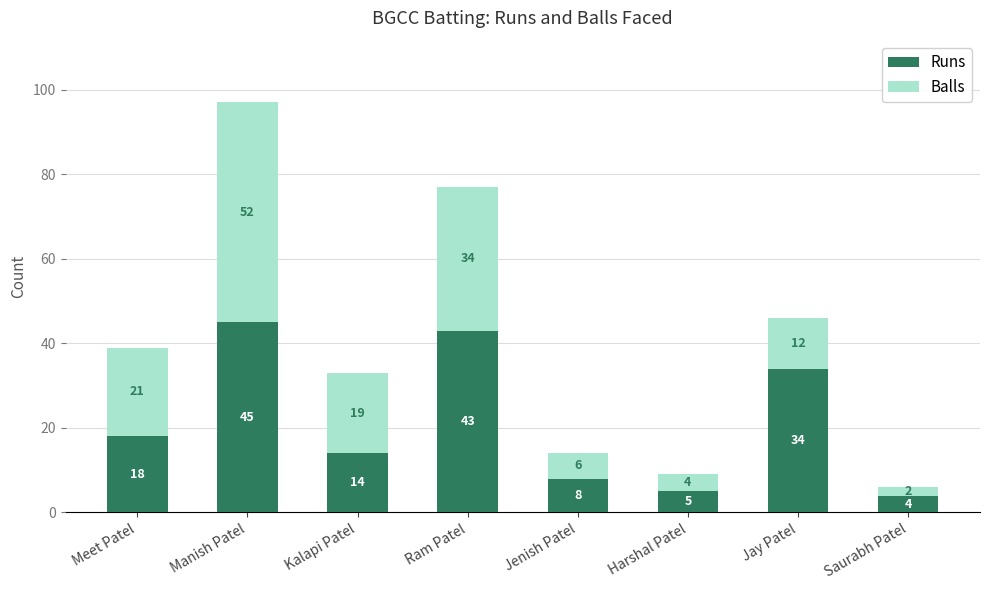

What is the minimum value for Runs?

4